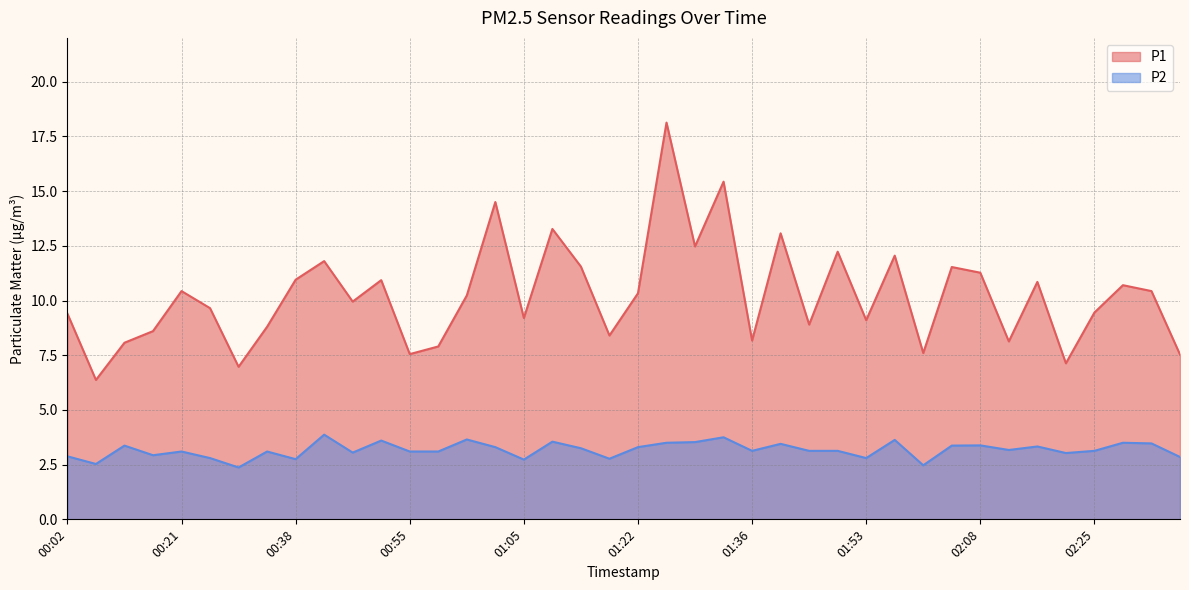

Between 01:00 and 01:02, which series saw the biggest shift?

P1